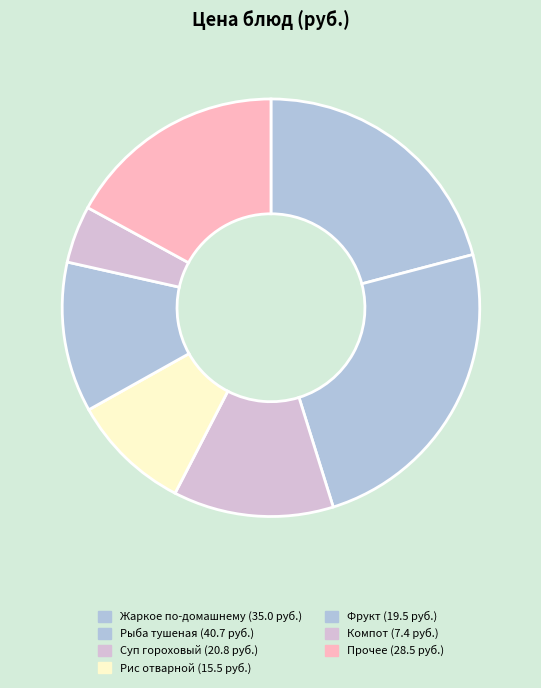

Which category has the biggest portion of the pie?

Рыба тушеная